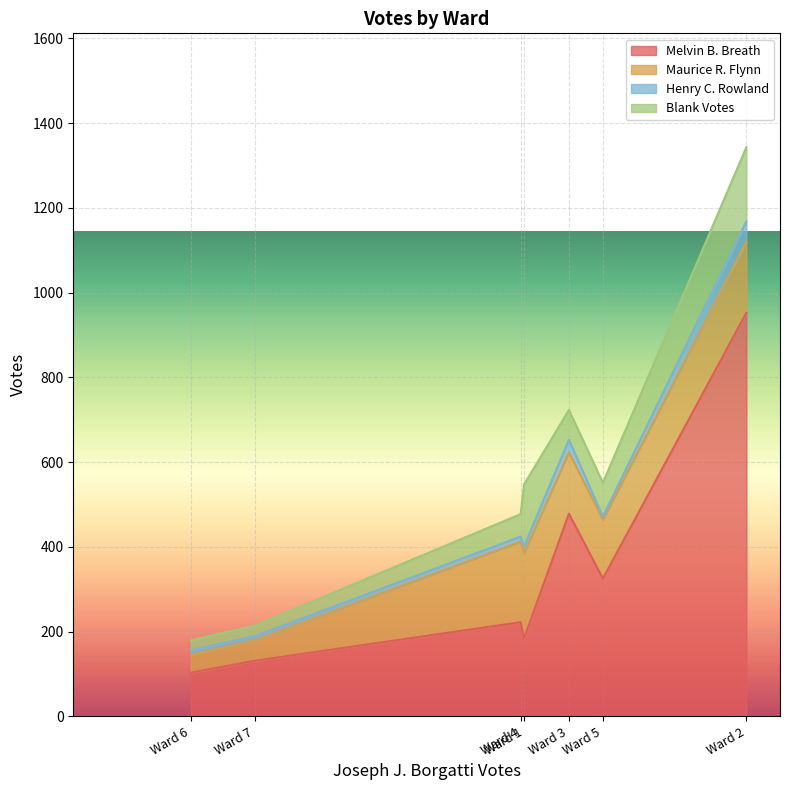

True or false: Henry C. Rowland and Maurice R. Flynn cross at least once.

False